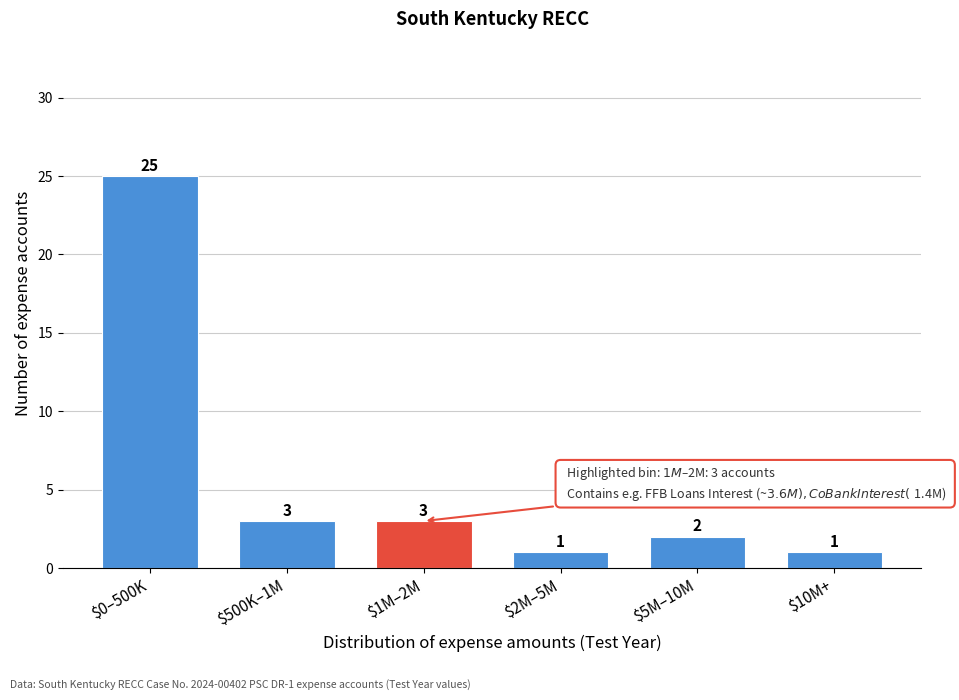

Reading left to right, list all the values displayed in this chart.

25	3	3	1	2	1